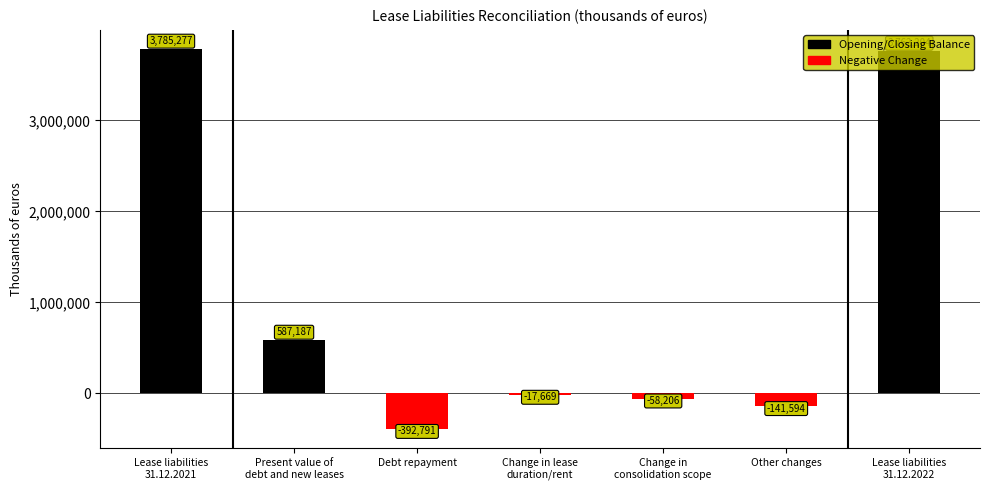

What position from the left is Lease liabilities
31.12.2021?

1